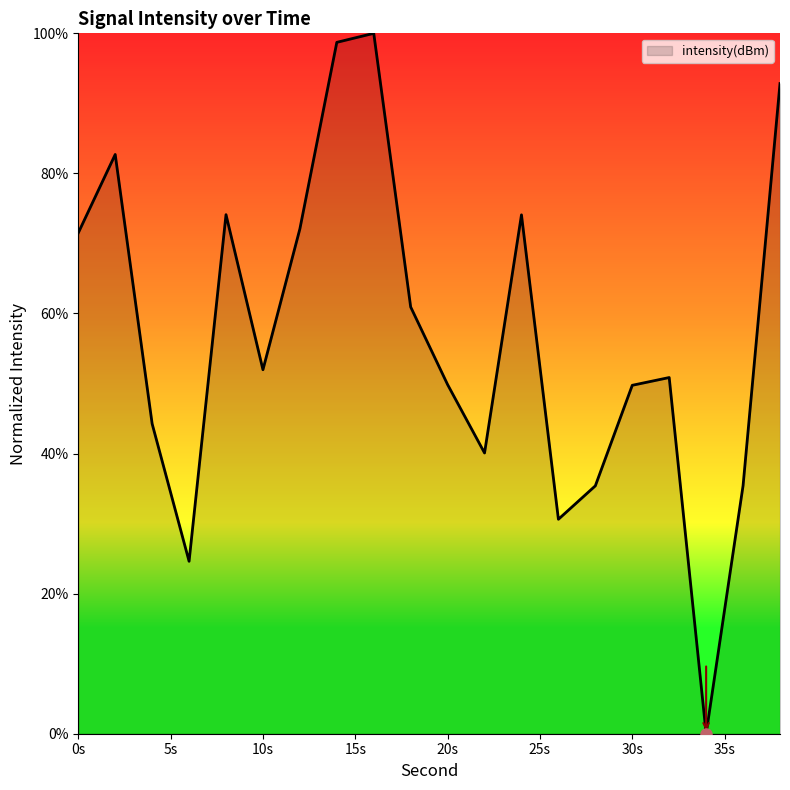

What is the difference between the maximum and minimum values?

100.0